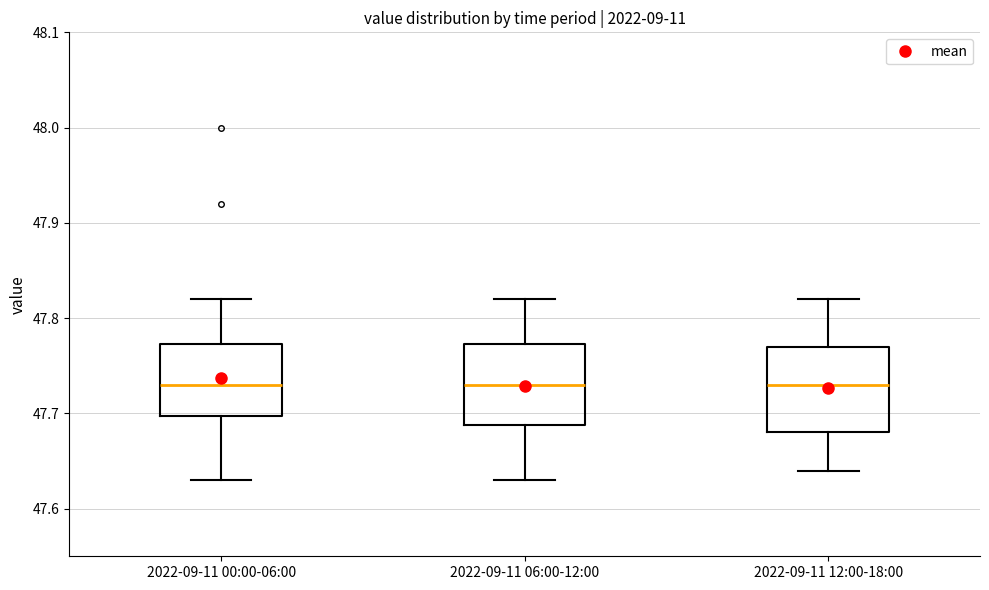

Reading left to right, read every box against the y-axis: the position of its median line, the range the box covers, and the ends of its whiskers. The values are not printed on the chart, so give them approximately, as read against the axis.

2022-09-11 00:00-06:00: median 47.73, box 47.70 to 47.77, whiskers 47.63 to 47.82
2022-09-11 06:00-12:00: median 47.73, box 47.69 to 47.77, whiskers 47.63 to 47.82
2022-09-11 12:00-18:00: median 47.73, box 47.68 to 47.77, whiskers 47.64 to 47.82